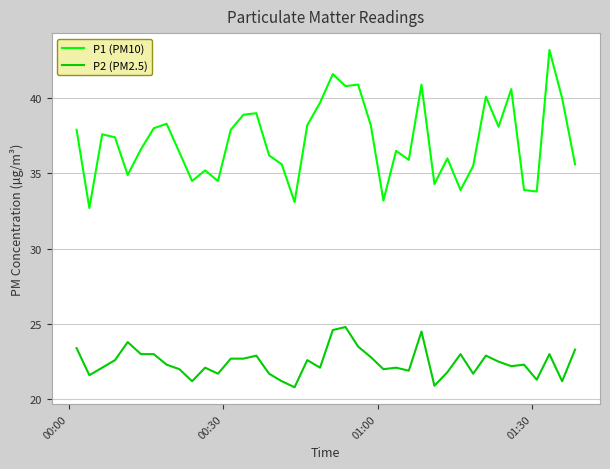

What is the greatest value displayed?

43.2